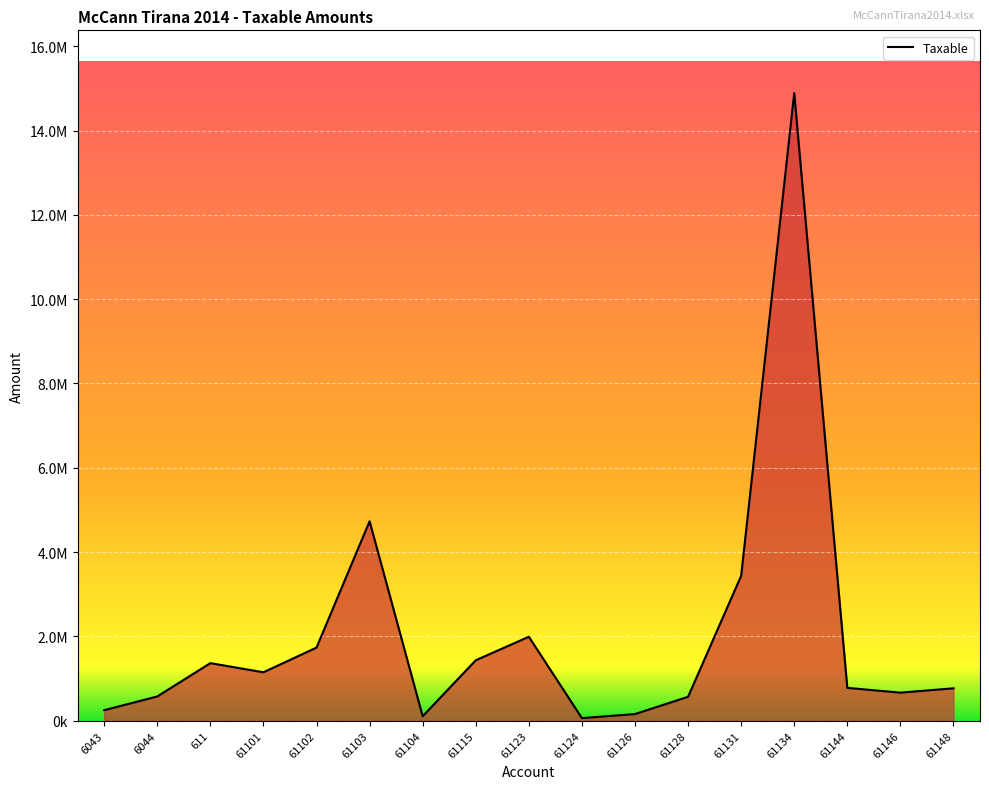

Is it true that the value at 6043 is 404027.8?

False